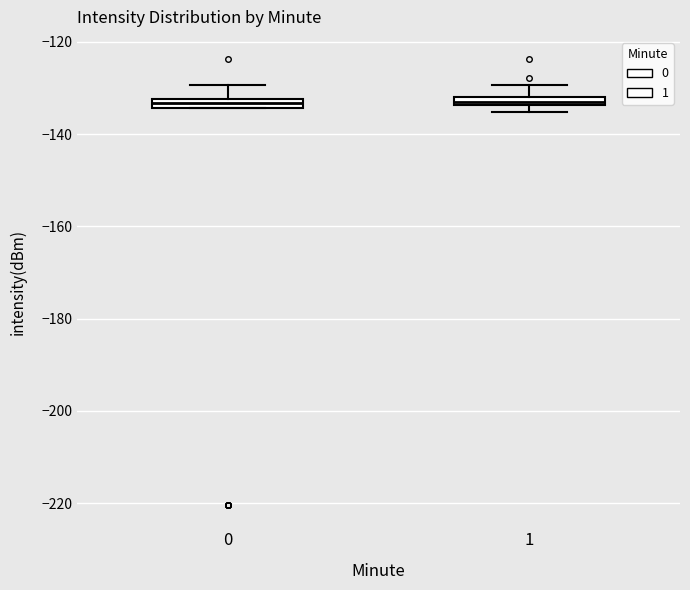

Where does the upper whisker of the box at x = 1 end on the y-axis? The values are not printed on the chart, so give them approximately, as read against the axis.

-130